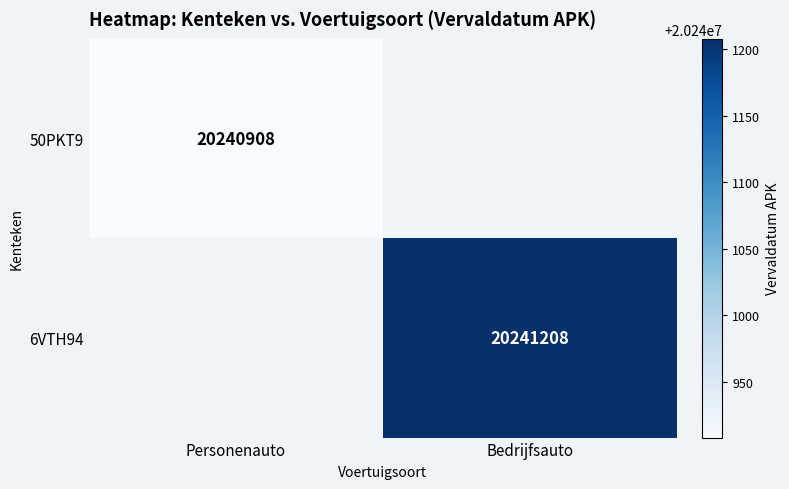

The 6VTH94 series shows 9842196 at Bedrijfsauto. True or false?

False